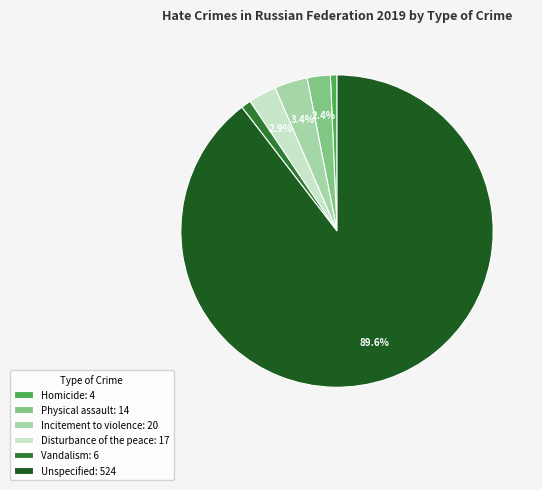

Is there a majority slice in this chart?

Yes